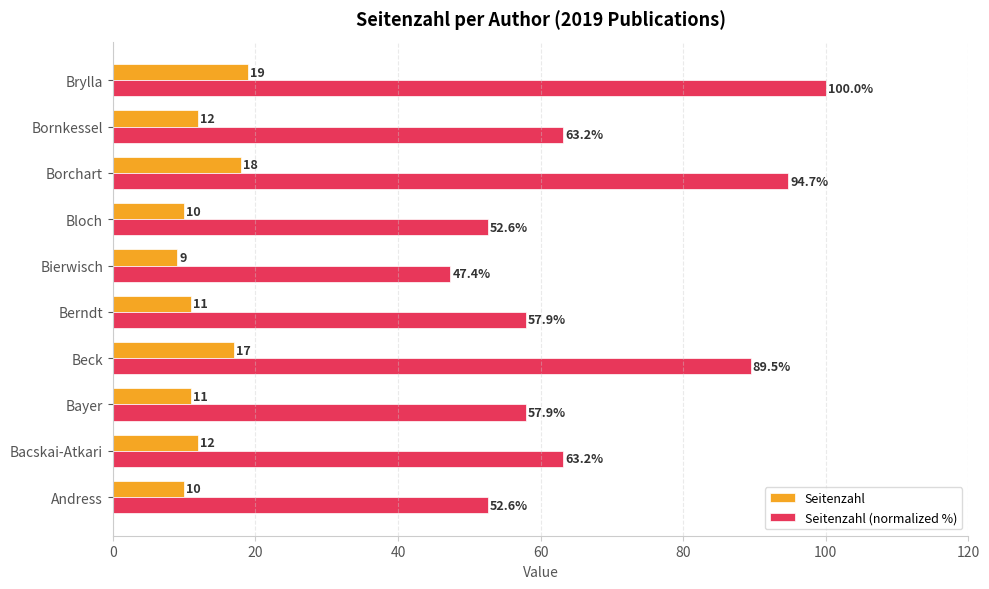

What is the average value of the Seitenzahl series?

12.9